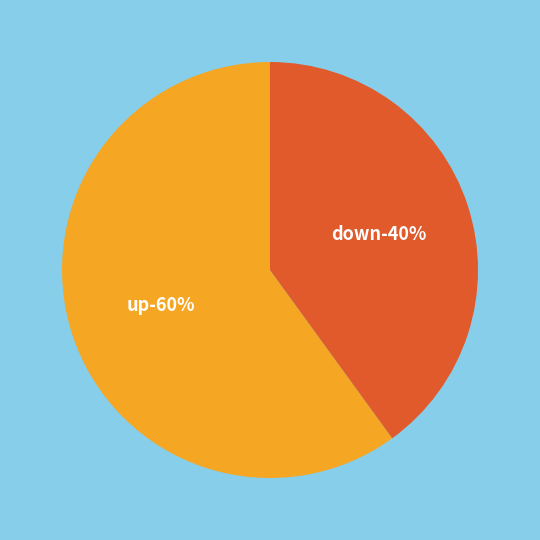

Which has a higher value, down or up?

up